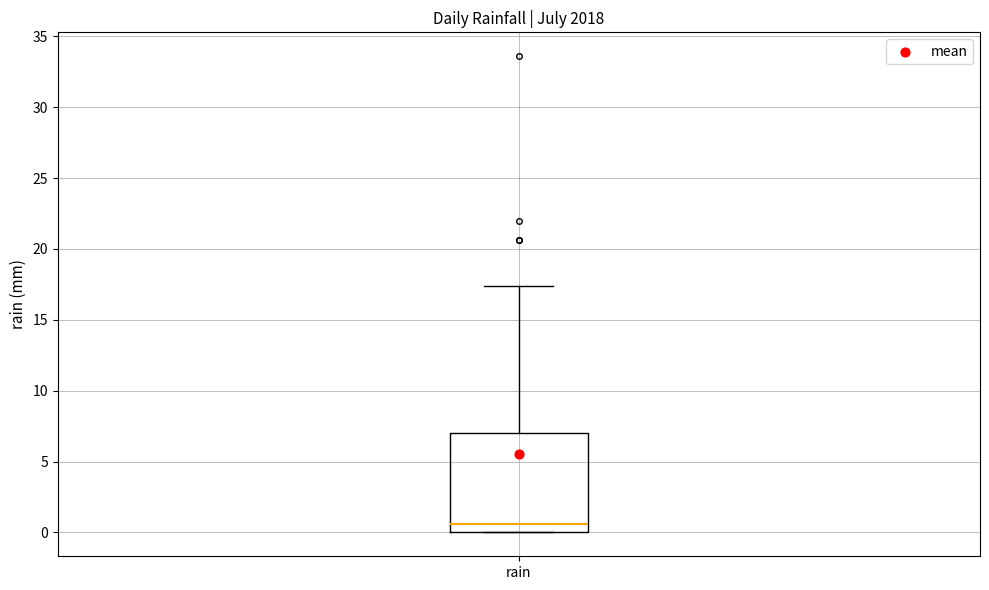

Read this box plot against the y-axis: the position of the median line, the range covered by the box, and the ends of both whiskers. The values are not printed on the chart, so give them approximately, as read against the axis.

median 0.5, box 0.0 to 7.0, whiskers 0.0 to 17.5